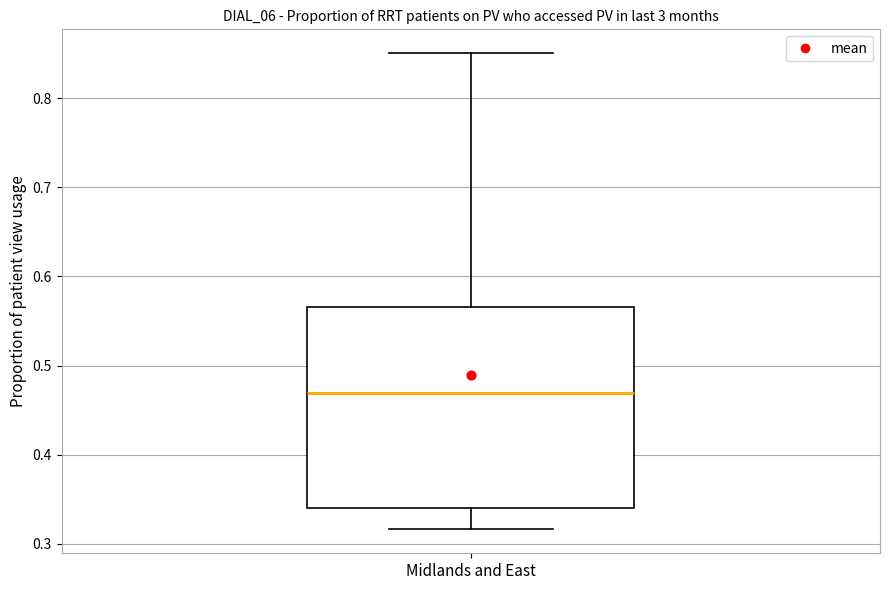

Read this box plot against the y-axis: the position of the median line, the range covered by the box, and the ends of both whiskers. The values are not printed on the chart, so give them approximately, as read against the axis.

median 0.47, box 0.34 to 0.57, whiskers 0.32 to 0.85